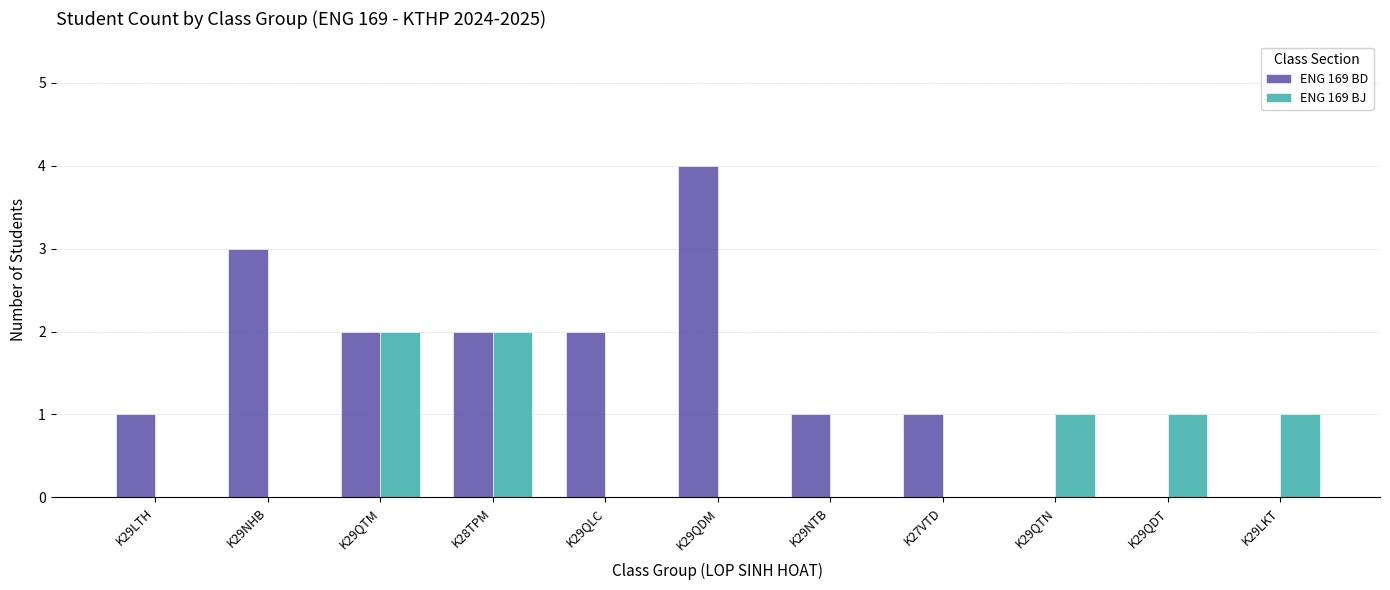

Which label corresponds to the largest value in the chart?

K29QDM